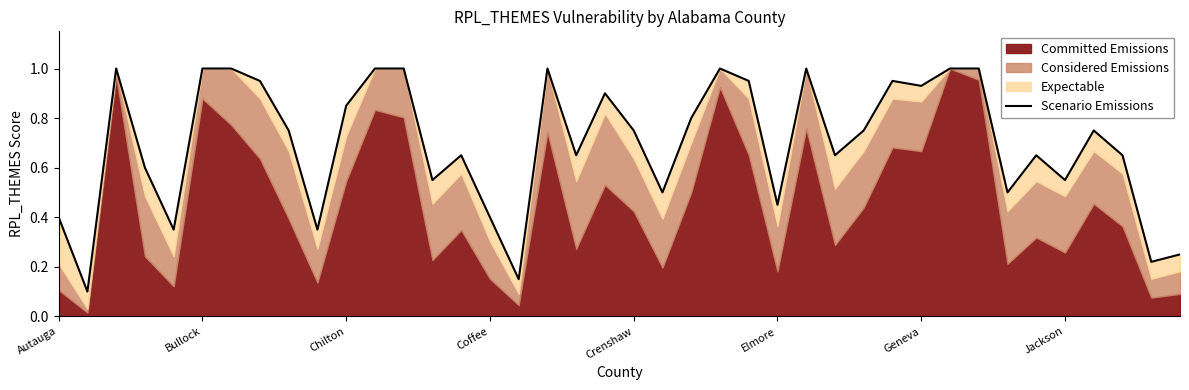

How many lines are shown in the chart?

1